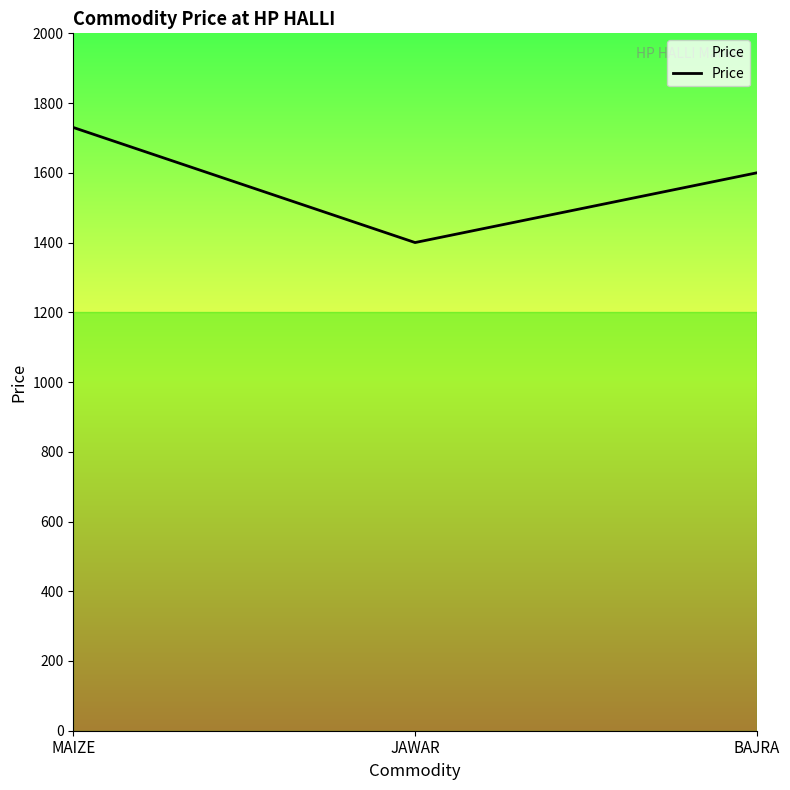

Is this an area chart (filled region under the line)?

No